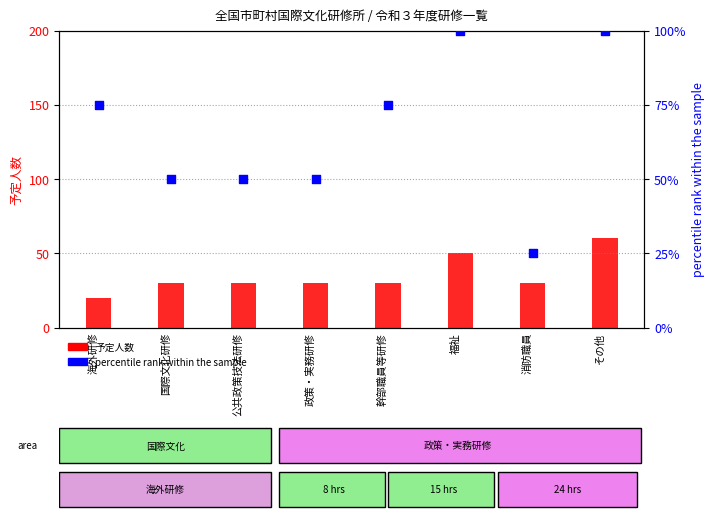

At how many categories does at least one series exceed 50?

4